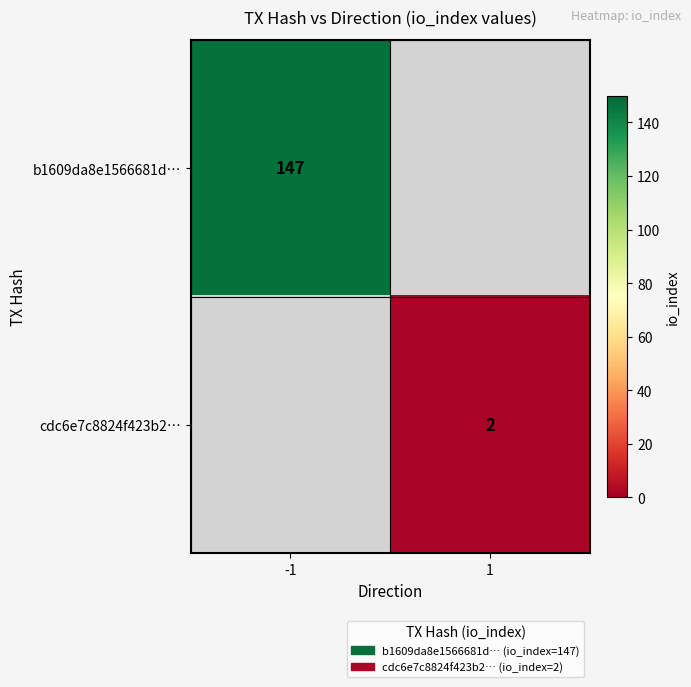

Is it true that b1609da8e1566681d… equals 52 at -1?

False